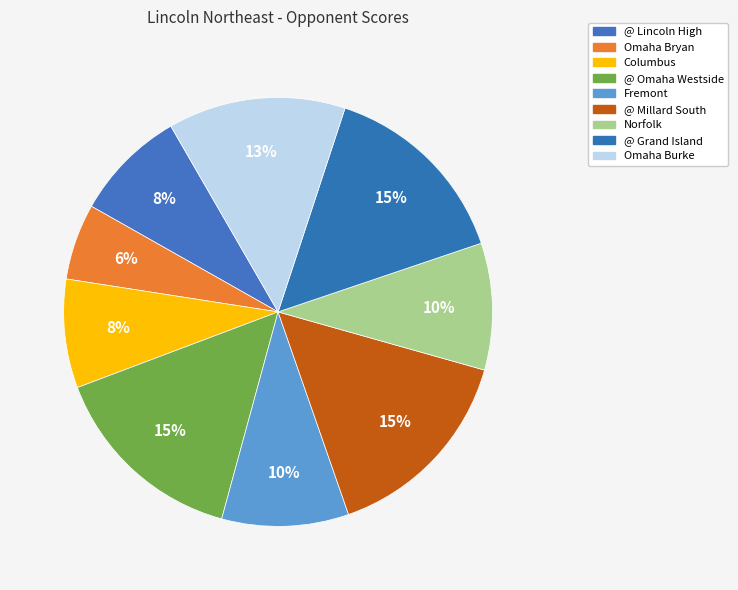

True or false: Norfolk accounts for 10% of the total.

True